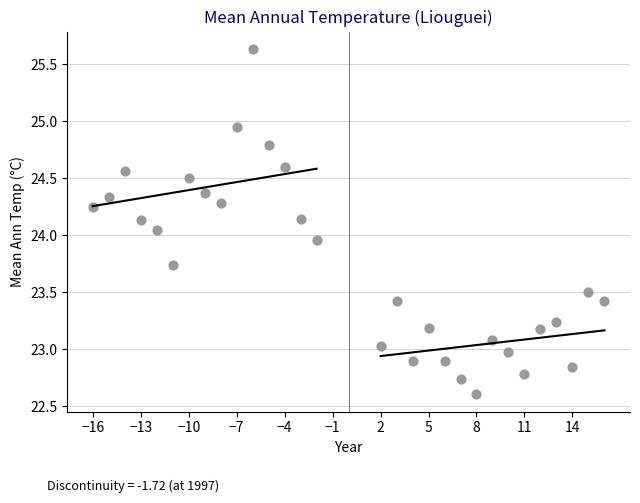

What is the range of Y values (max minus min)?

3.0